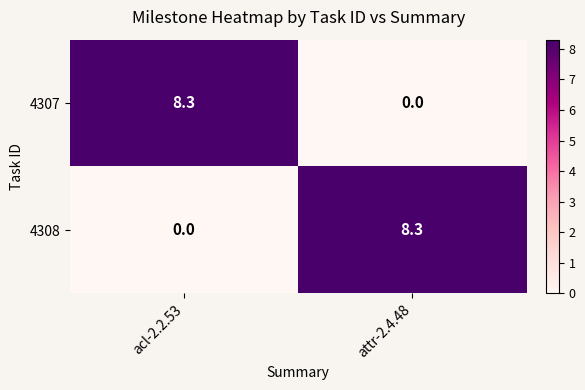

The value of 4308 at acl-2.2.53 is 0.0. True or false?

True